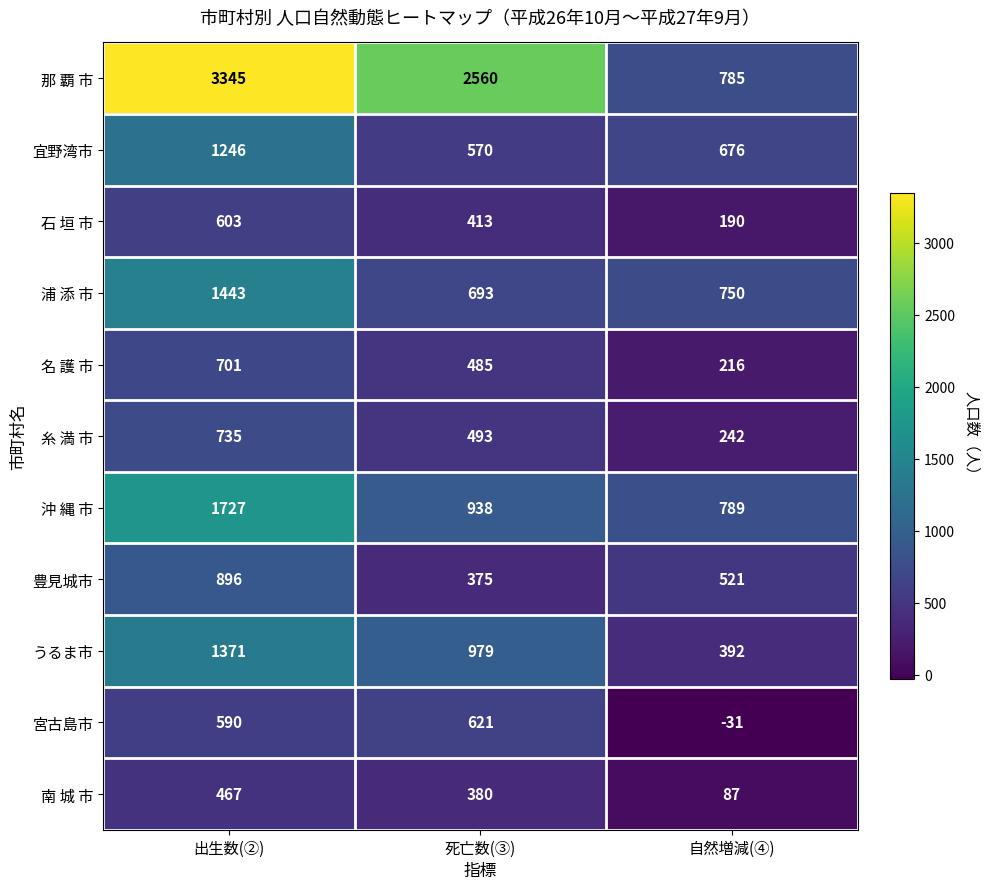

What is the greatest value displayed?

3345